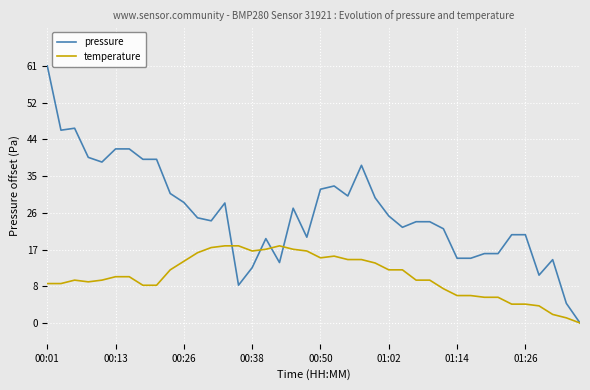

What are all the series names shown in the legend?

pressure, temperature